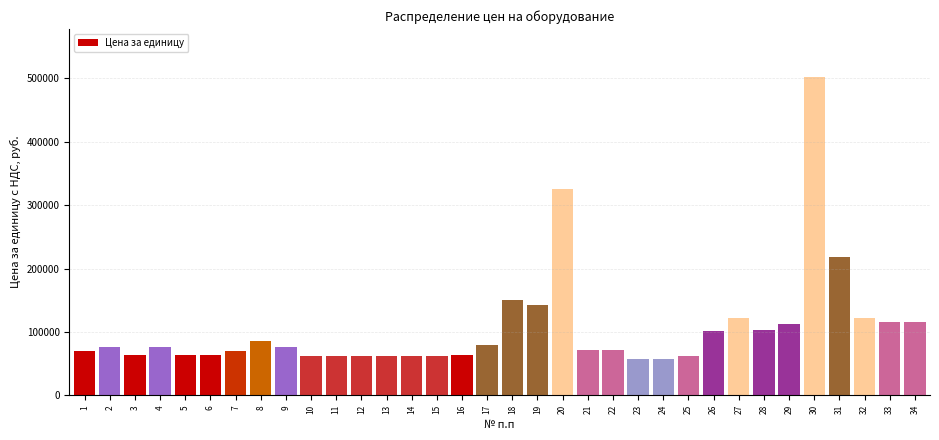

Approximately how many times larger is the value at 16 compared to 26?

0.6